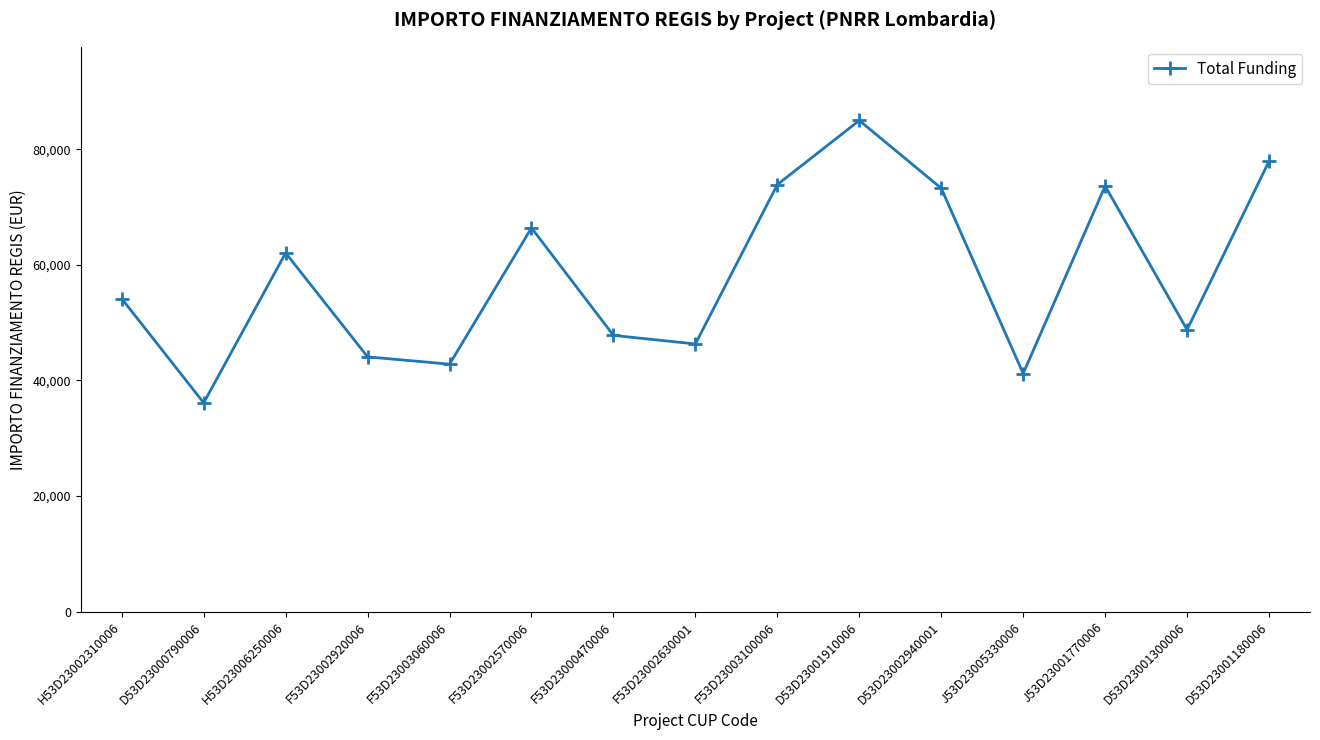

What is the difference between the maximum and minimum values?

48854.1